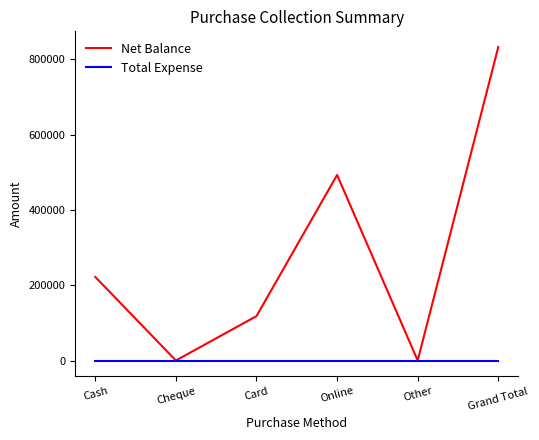

At Grand Total, list the series in order from largest to smallest.

Net Balance, Total Expense